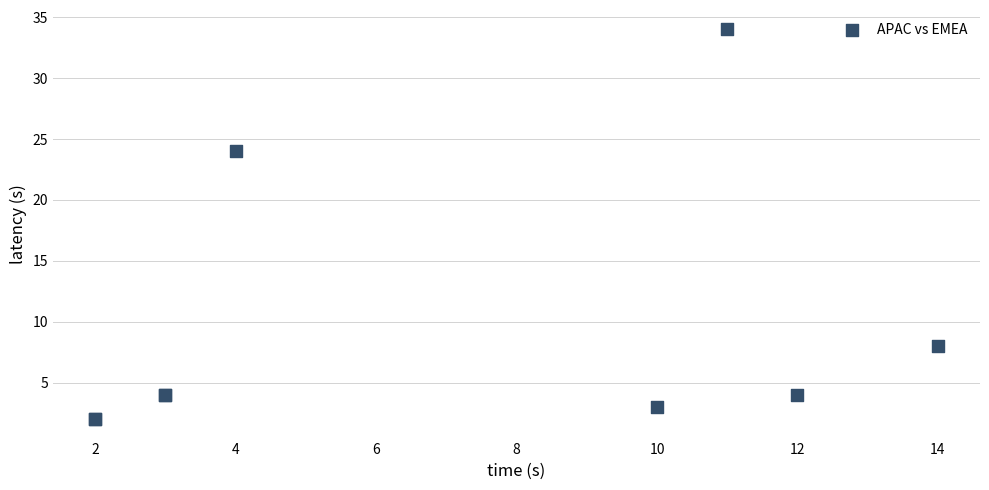

What Y value in the scatter plot is closest to 18?

24